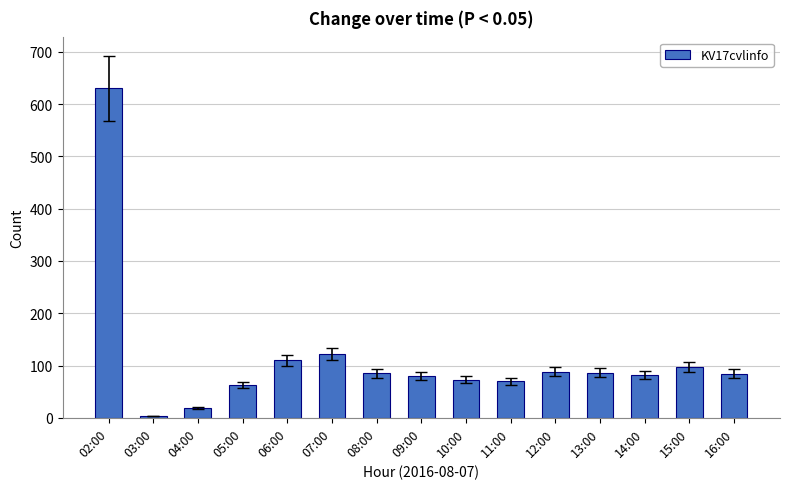

True or false: the data shows 86 at 13:00.

True